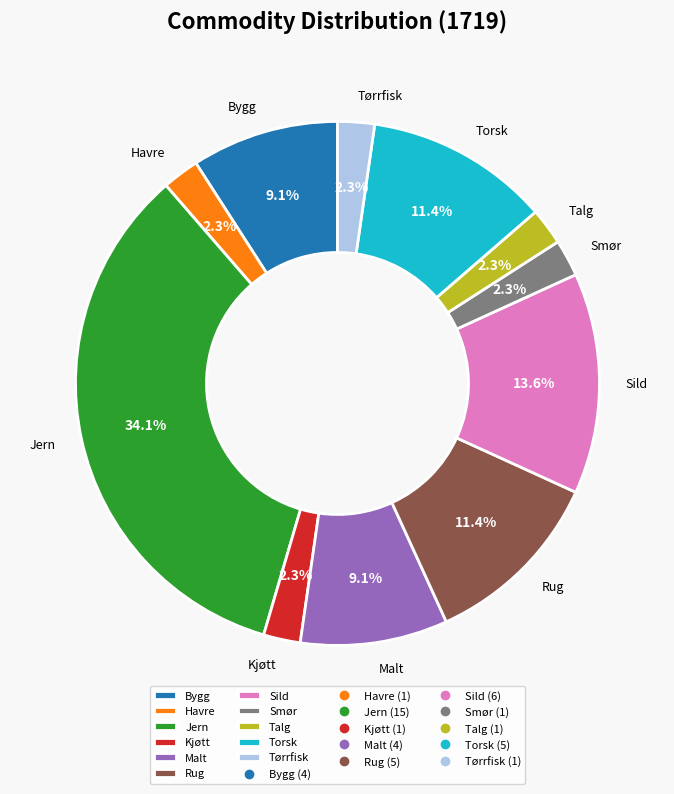

Which slice is the largest?

Jern